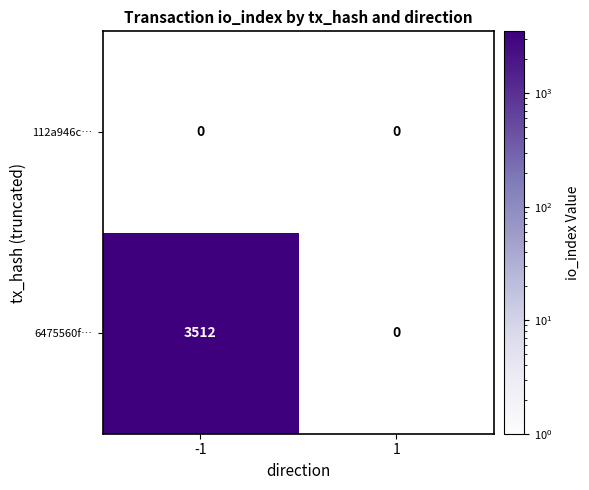

Which series has the widest spread of values?

6475560f…